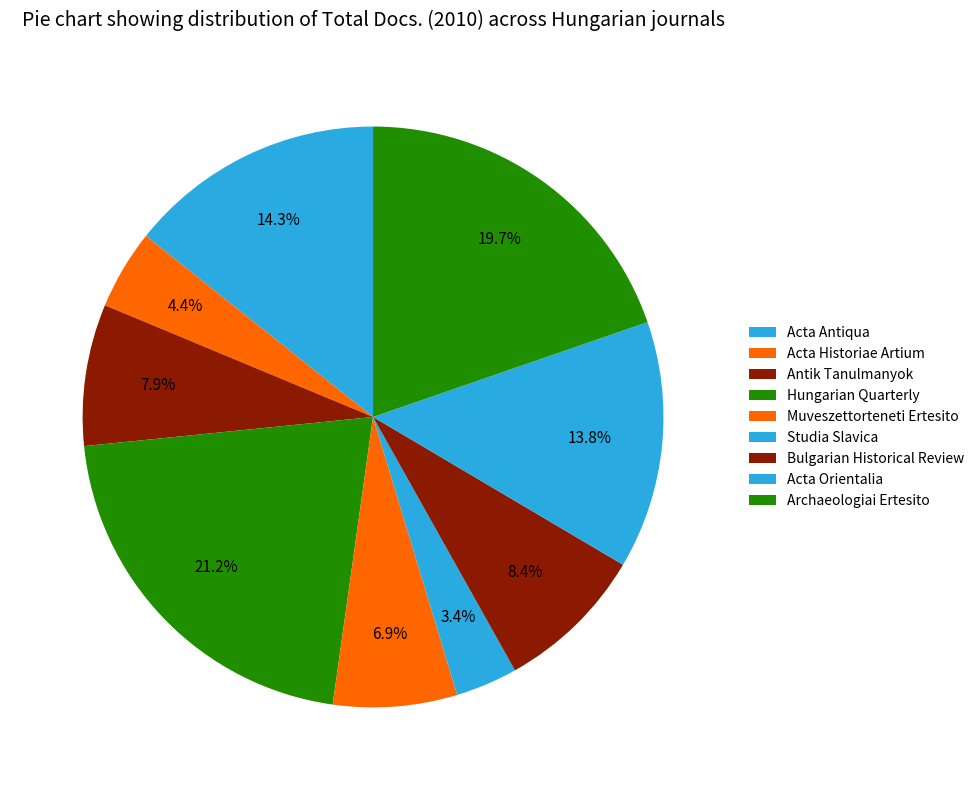

How many segments does this pie chart have?

9